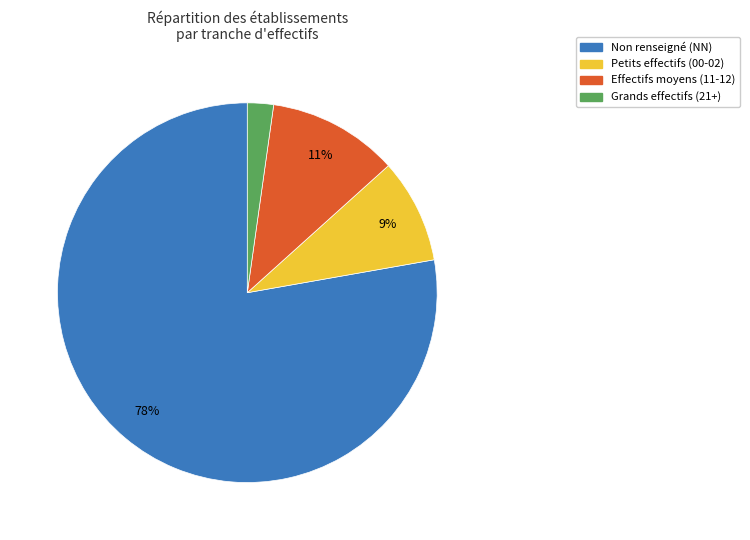

Is there a majority slice in this chart?

Yes